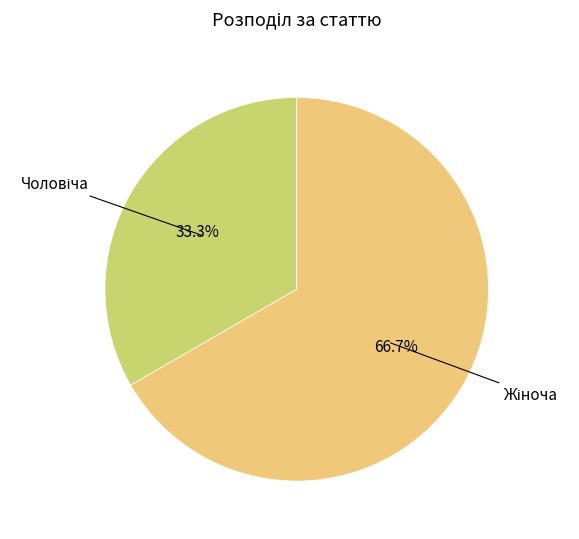

Is there a majority slice in this chart?

Yes